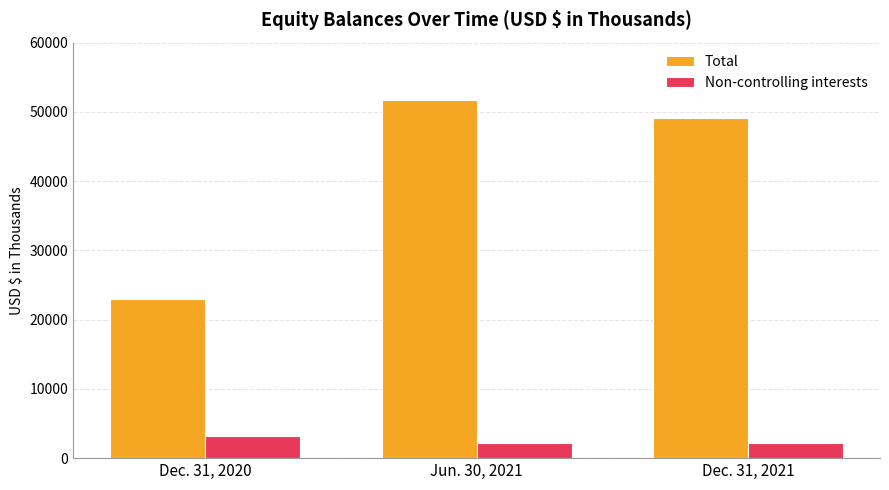

Which series has the largest range (max minus min)?

Total